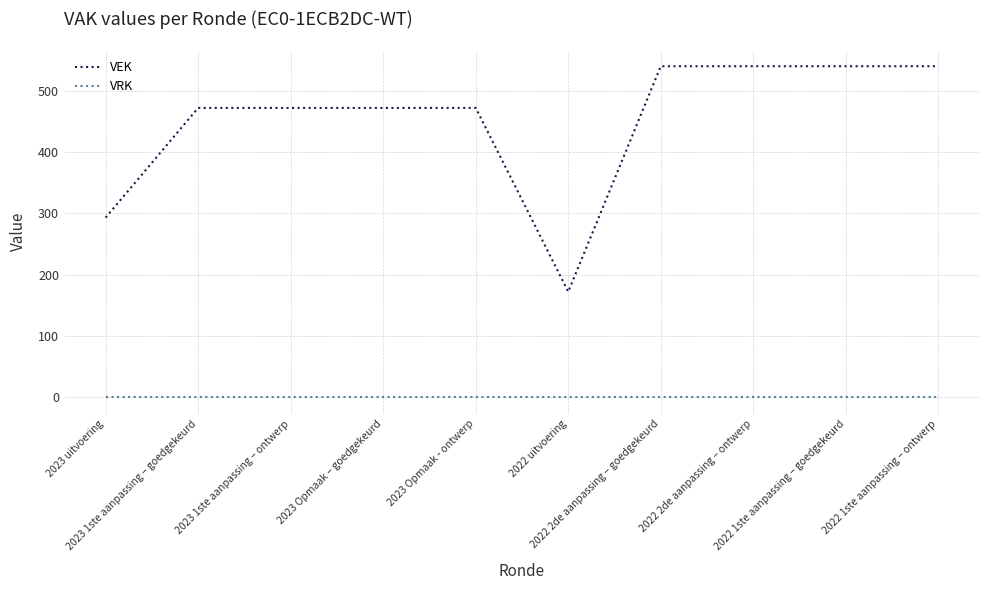

Is the value of VEK at 2023 1ste aanpassing – goedgekeurd greater than the value of VRK at 2023 1ste aanpassing – goedgekeurd?

Yes